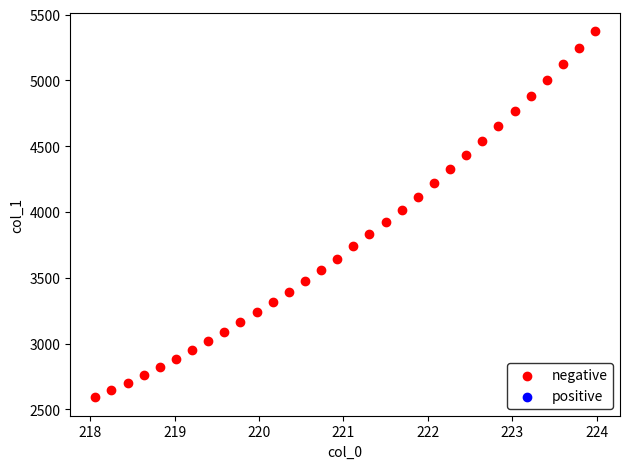

What is the range of Y values (max minus min)?

2782.0